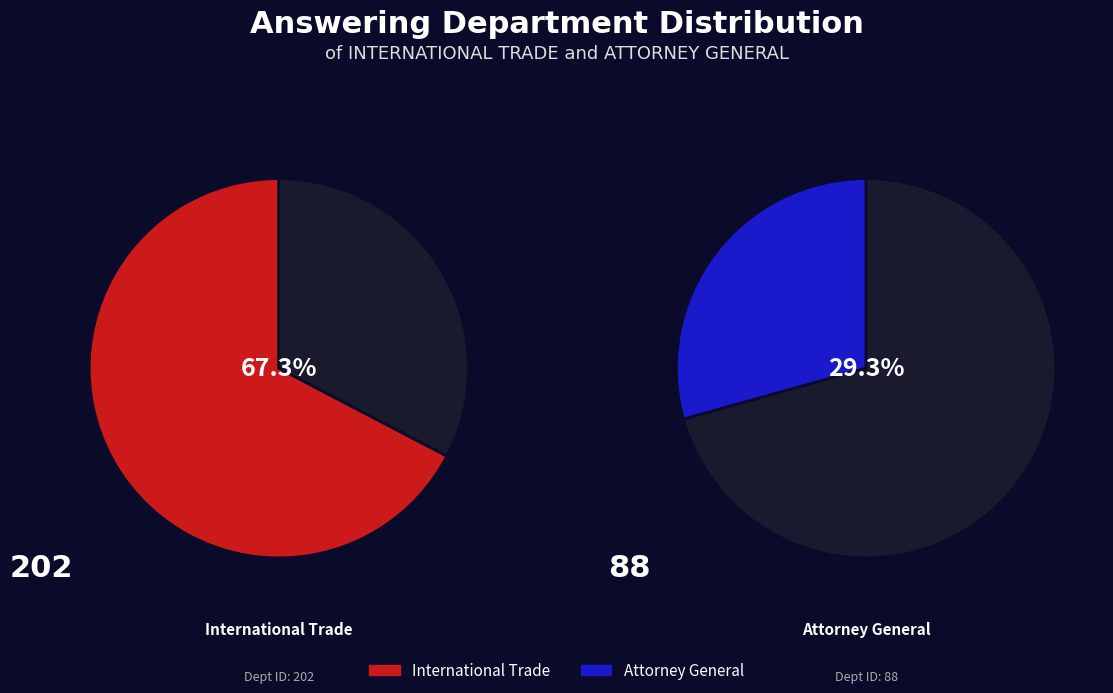

How many segments does this pie chart have?

2